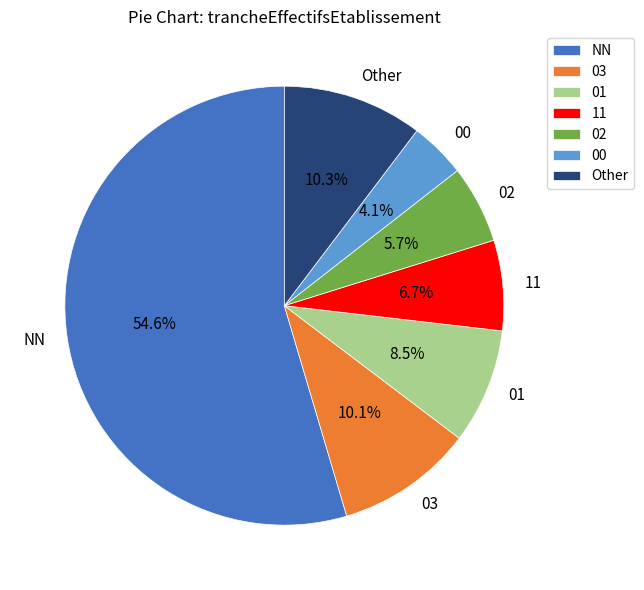

How much of the chart is everything except 01?

91.5%